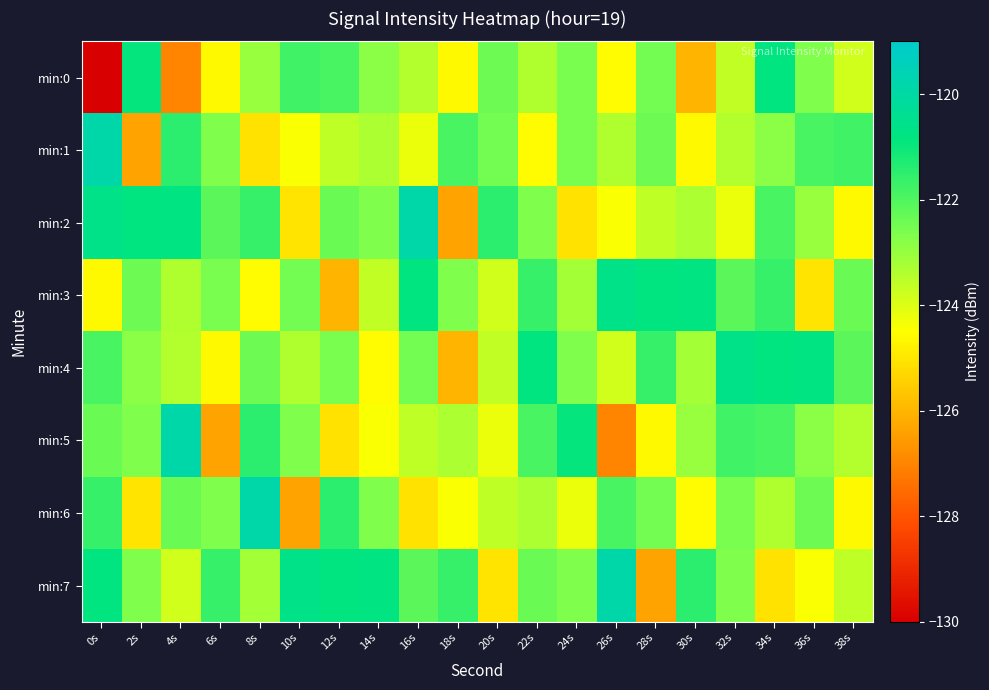

Which label corresponds to the smallest value in the chart?

0s